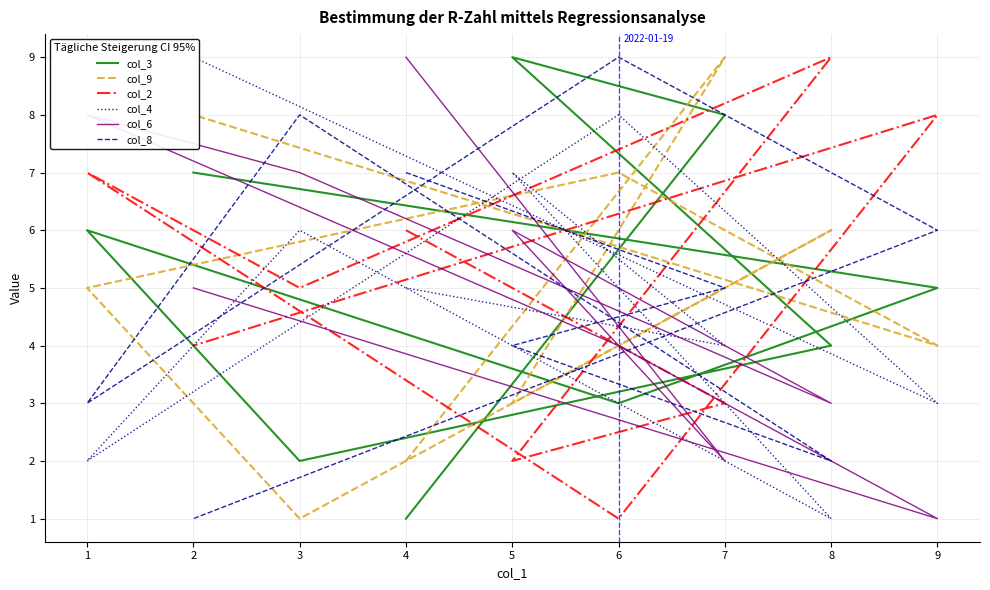

At how many categories does at least one series exceed 1?

9